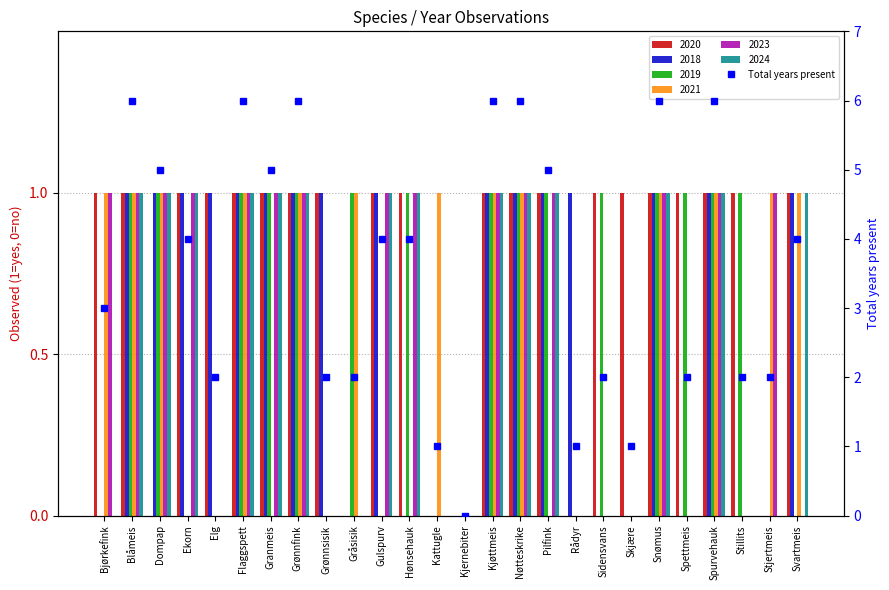

What is the difference between the maximum and minimum values?

6